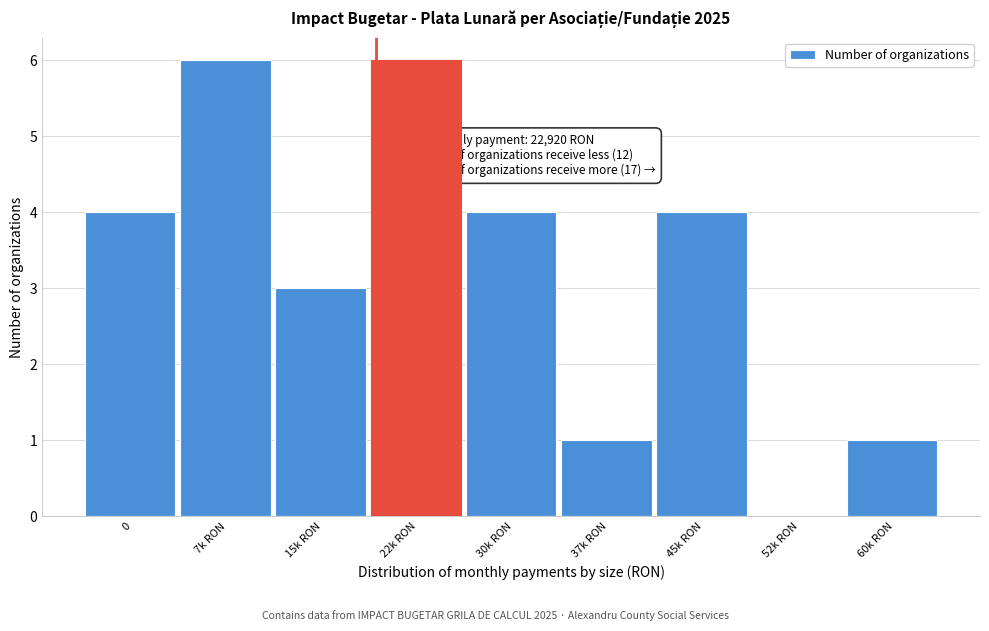

Reading left to right, transcribe all the data shown in this chart.

0=4	7k RON=6	15k RON=3	22k RON=6	30k RON=4	37k RON=1	45k RON=4	52k RON=0	60k RON=1